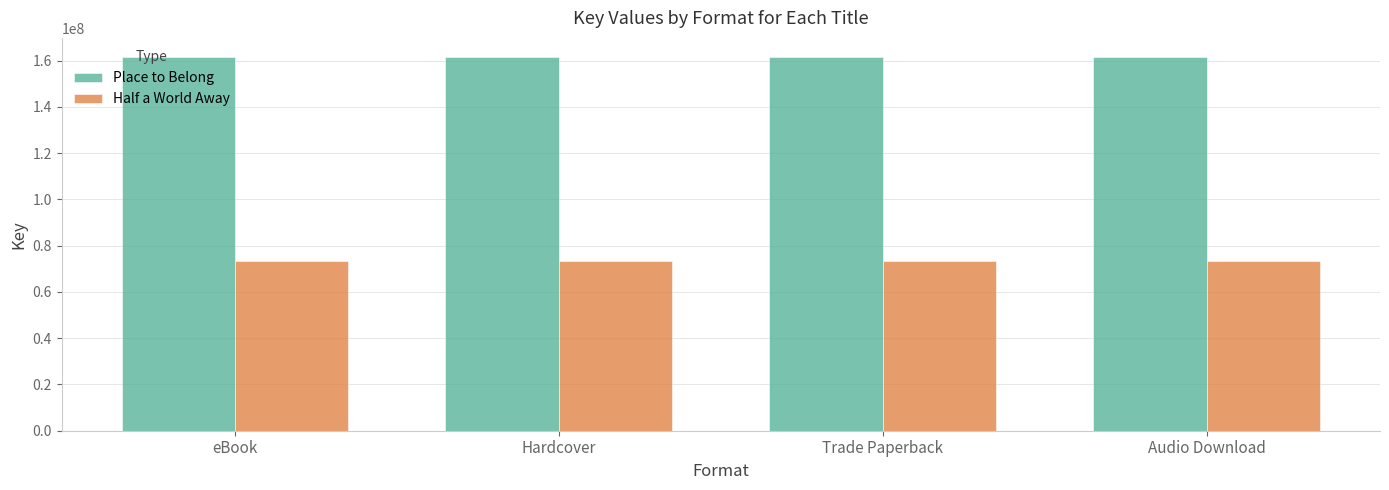

Is it true that Place to Belong equals 239450482 at eBook?

False